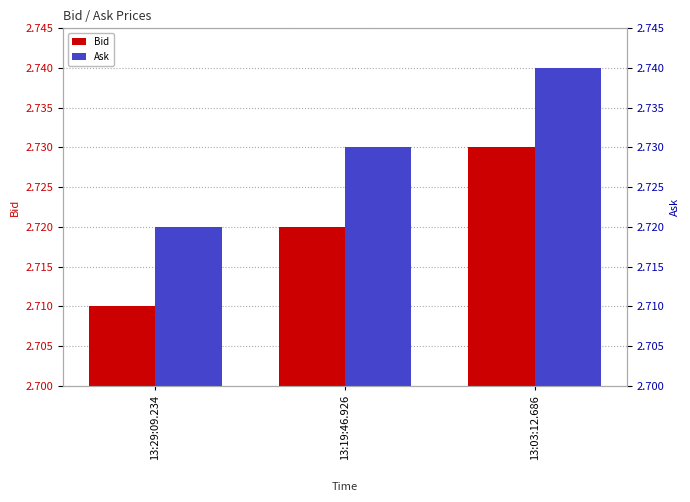

Does the chart contain stacked bars?

No